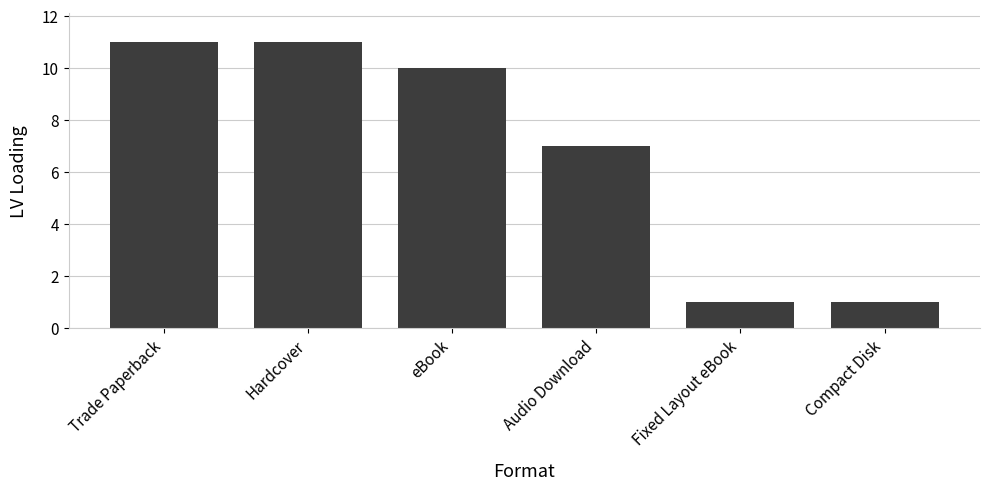

What is the value of the 2nd bar from the left?

11